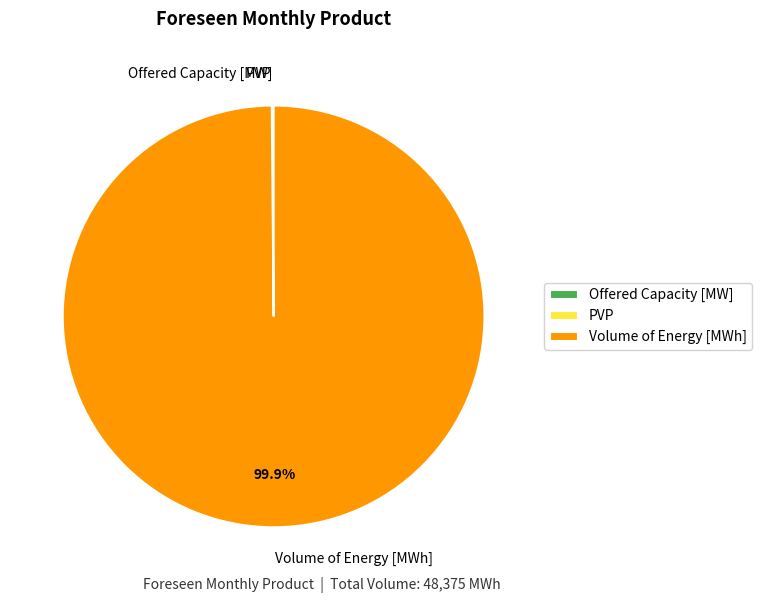

Which slice is the largest?

Volume of Energy [MWh]